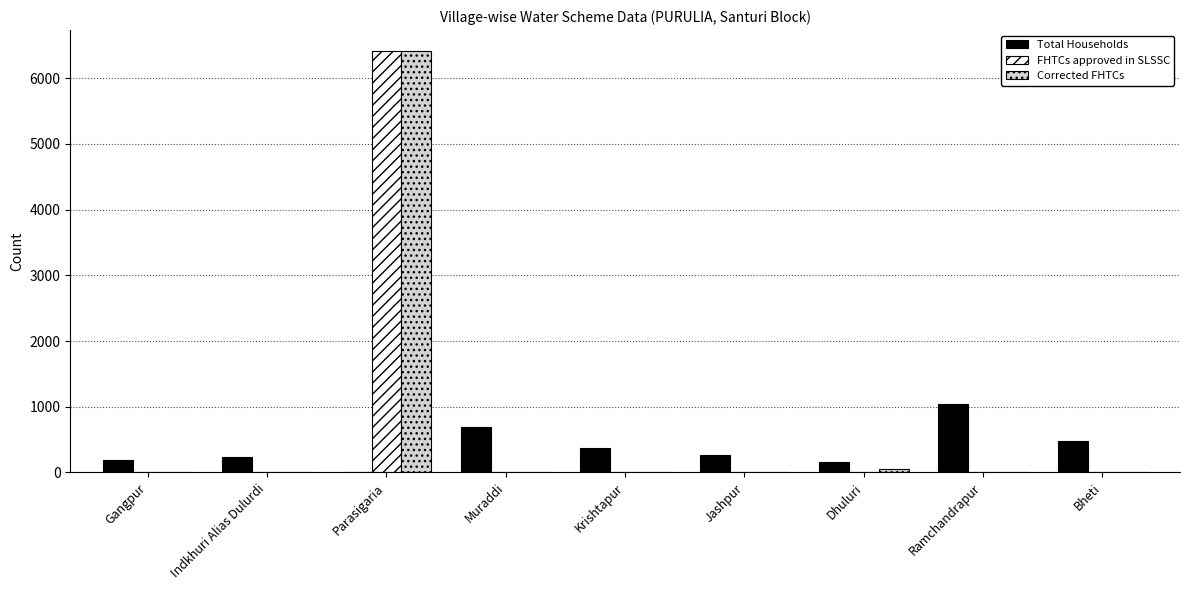

Is the value of Total Households at Jashpur greater than the value of FHTCs approved in SLSSC at Indkhuri Alias Dulurdi?

Yes